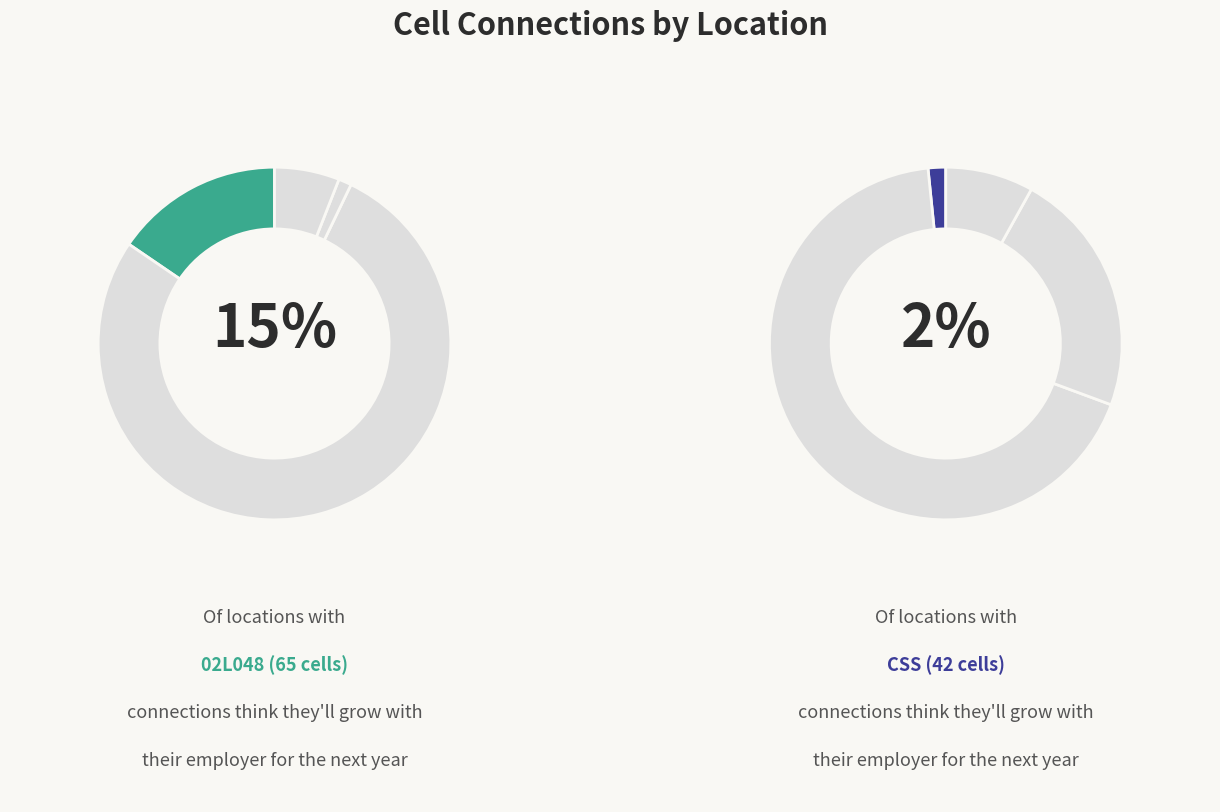

Does 02P047 represent more than half of the total?

No